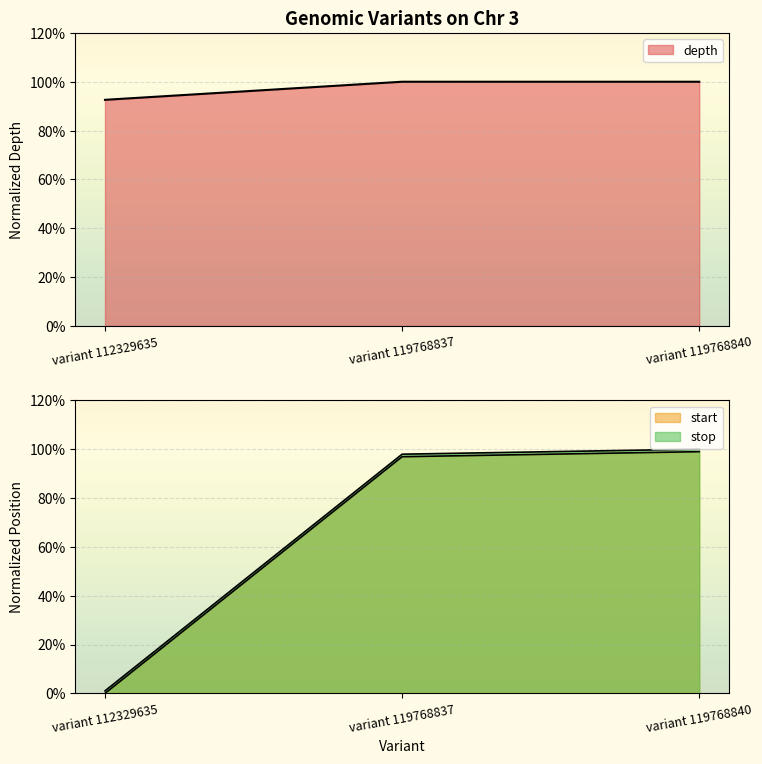

Which series has the largest range (max minus min)?

start